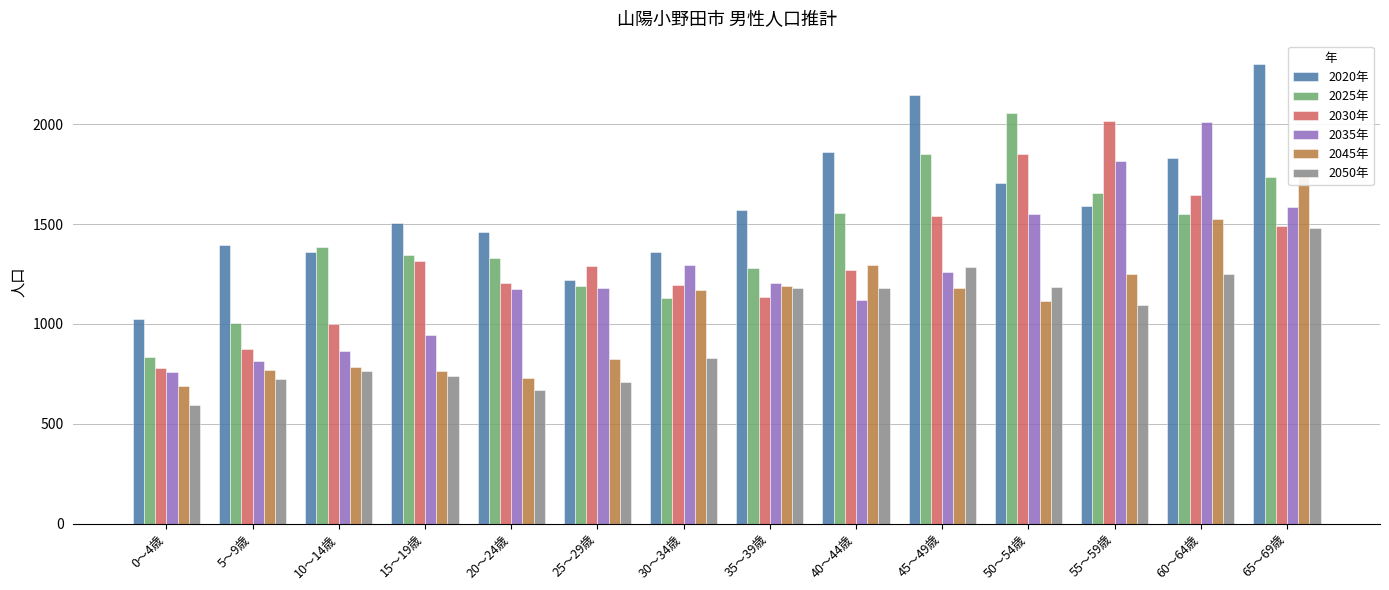

Count the number of data series in this chart.

6